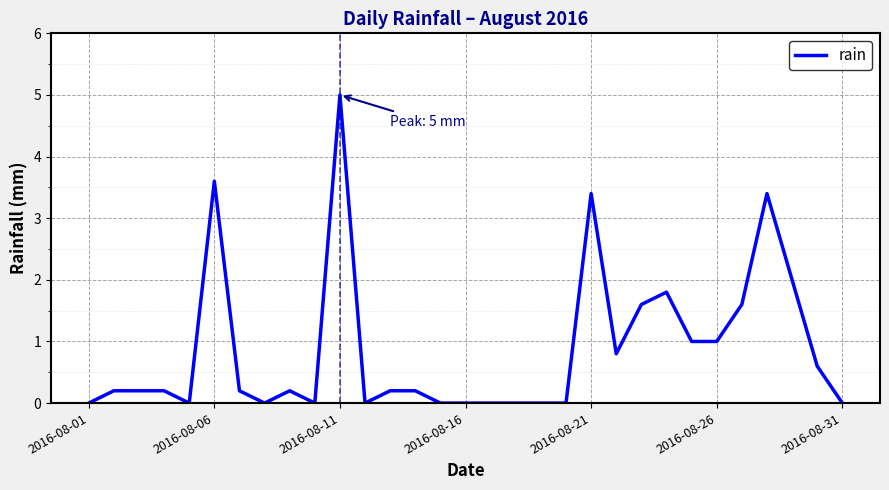

What is the difference between the maximum and minimum values?

5.0